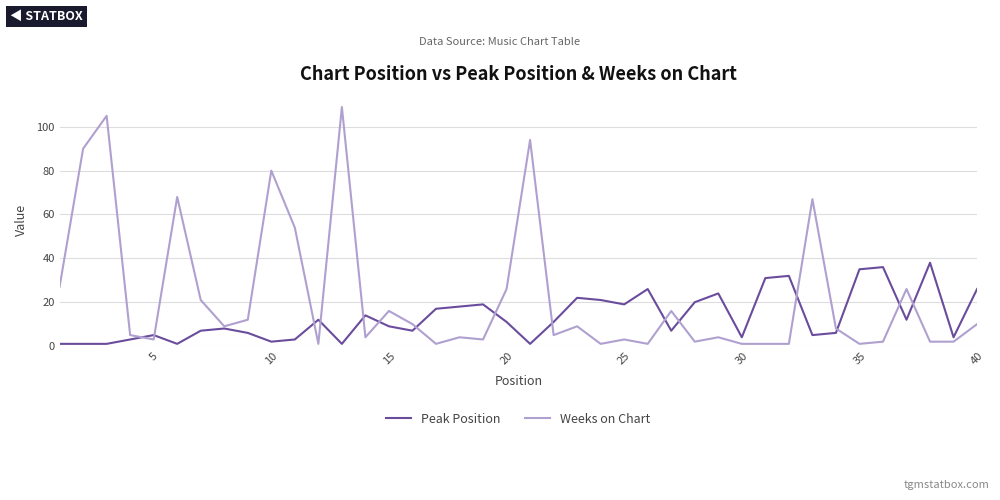

List the series in order of their overall mean, lowest first.

Peak Position, Weeks on Chart